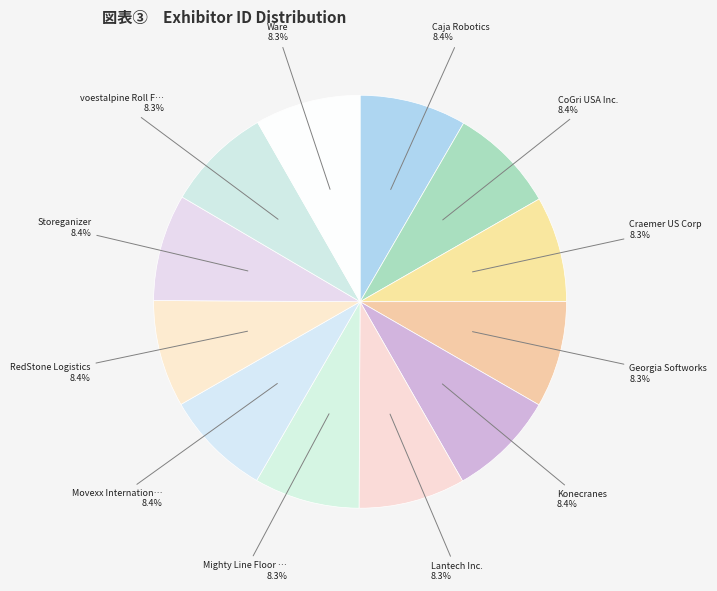

How many slices are in this pie chart?

12